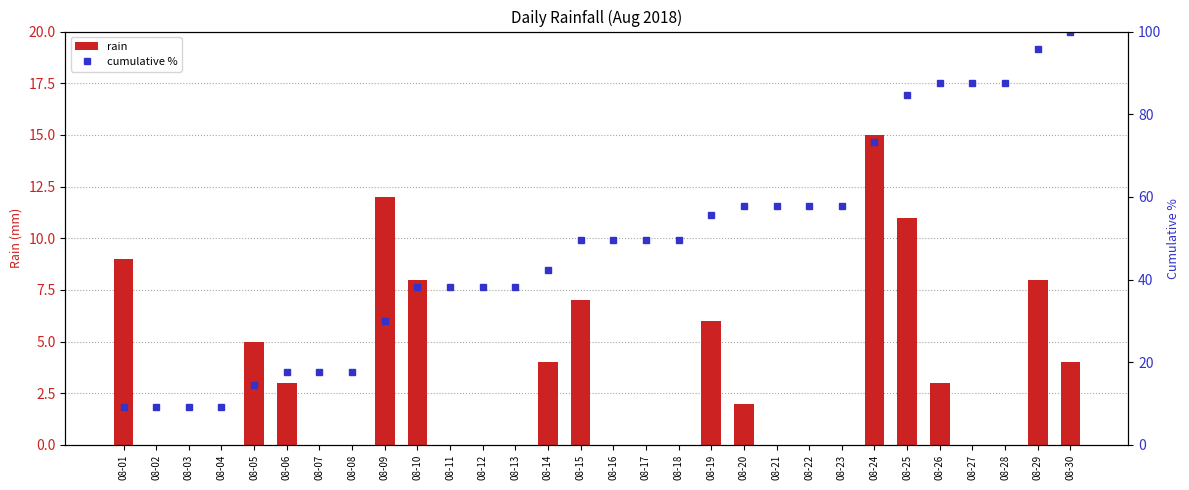

Rank the series by their average value, from lowest to highest.

rain, cumulative %